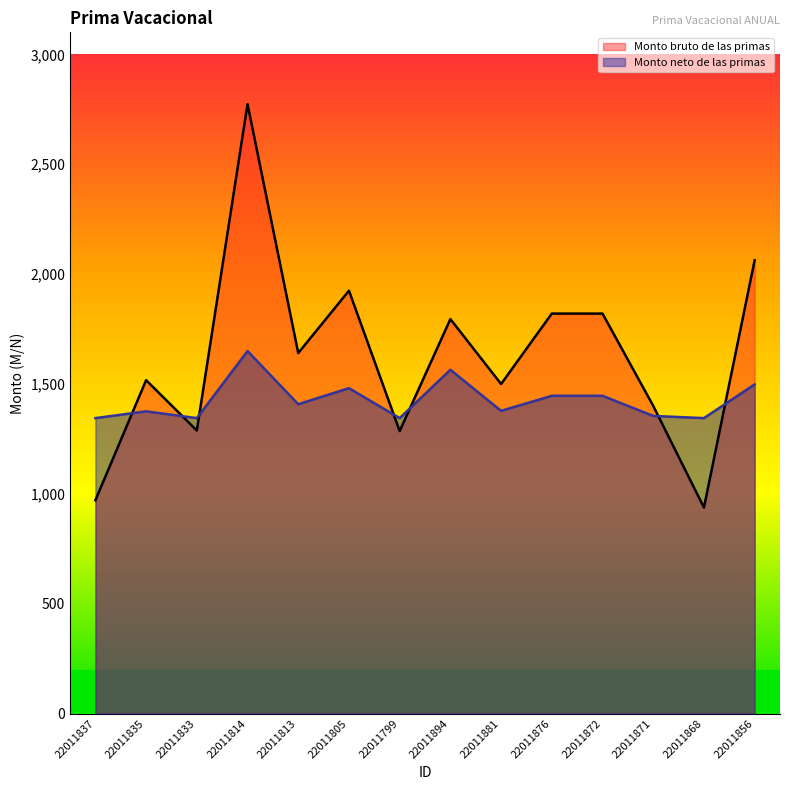

What is the sum of all Monto bruto de las primas values?

22733.6